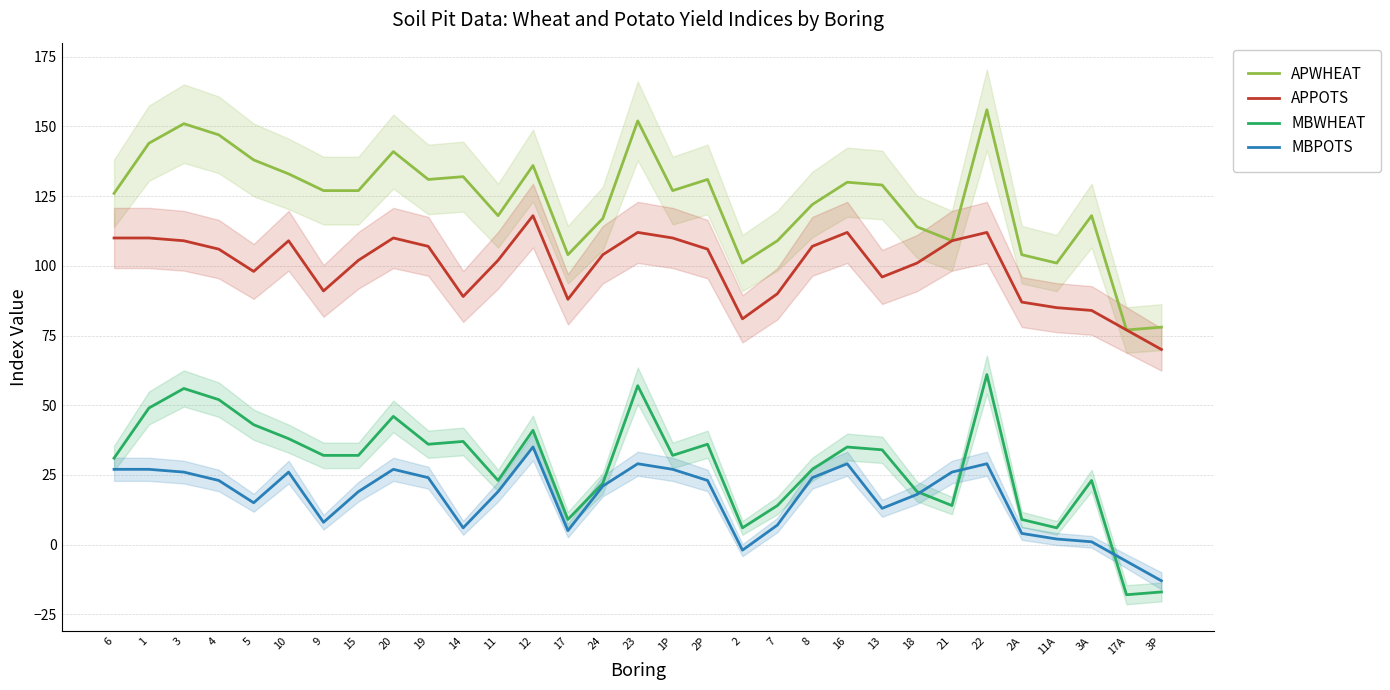

What are all the series names shown in the legend?

APWHEAT, APPOTS, MBWHEAT, MBPOTS